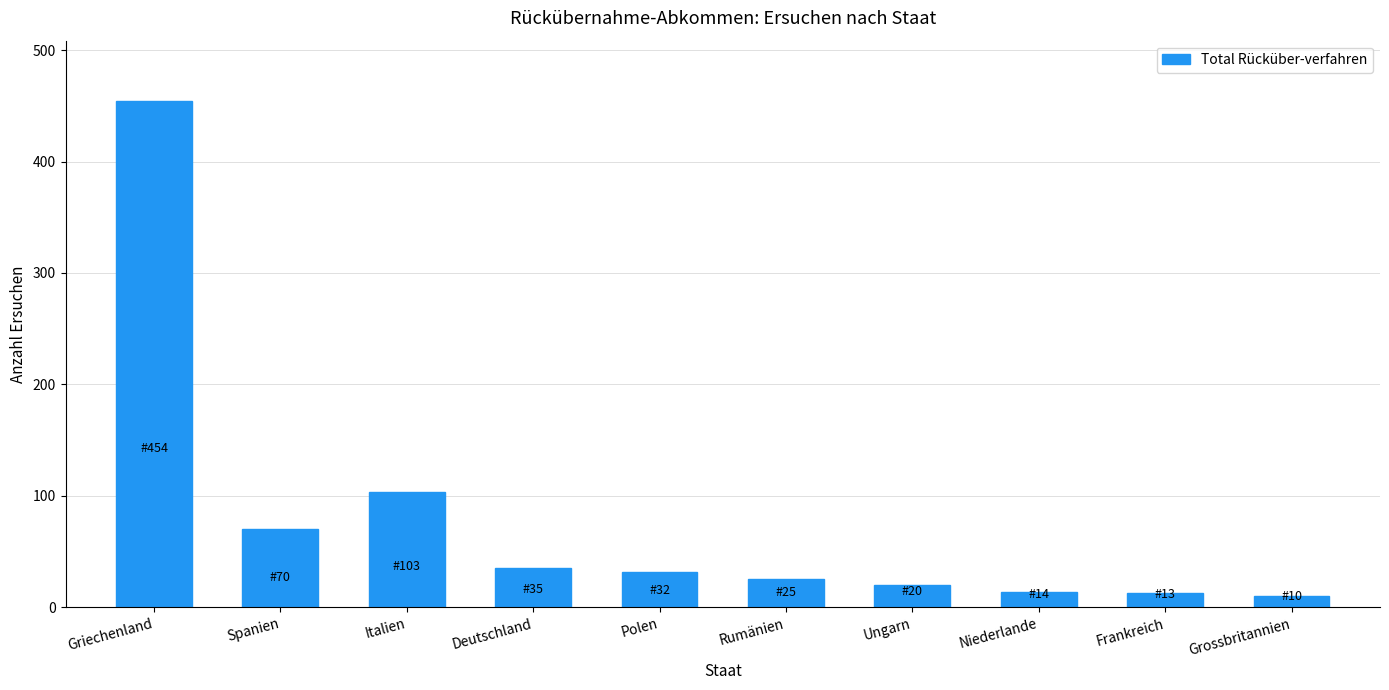

What is the label of the 3rd bar from the right?

Niederlande